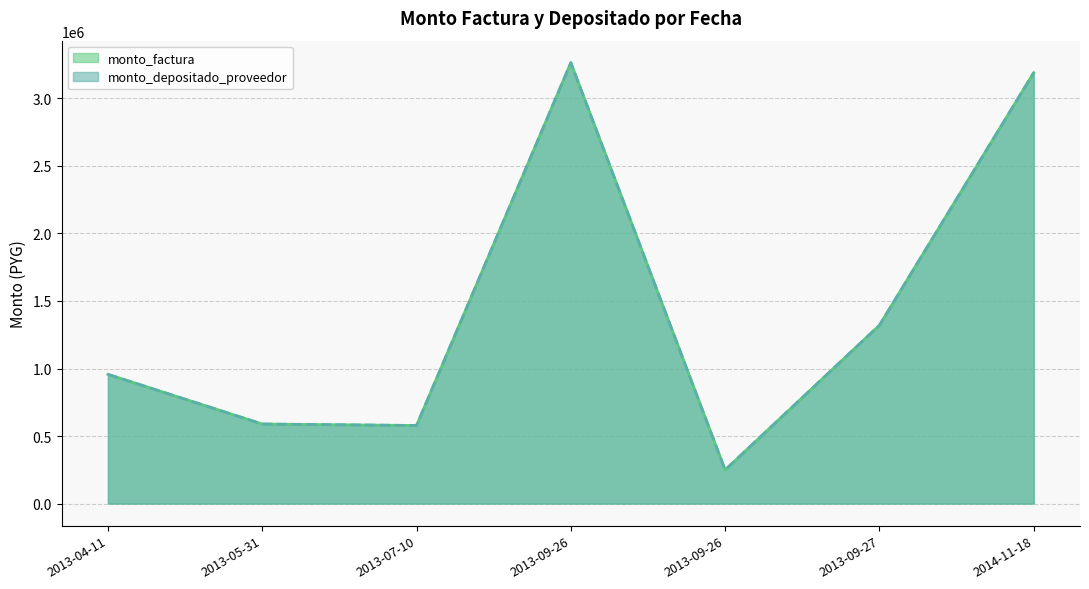

Reading left to right, transcribe all the data shown in this chart.

monto_factura: 2013-04-11=956800	2013-05-31=589000	2013-07-10=578000	2013-09-26=3263600	2013-09-26=249000	2013-09-27=1320000	2014-11-18=3190000
monto_depositado_proveedor: 2013-04-11=956800	2013-05-31=589000	2013-07-10=578000	2013-09-26=3263600	2013-09-26=249000	2013-09-27=1320000	2014-11-18=3190000